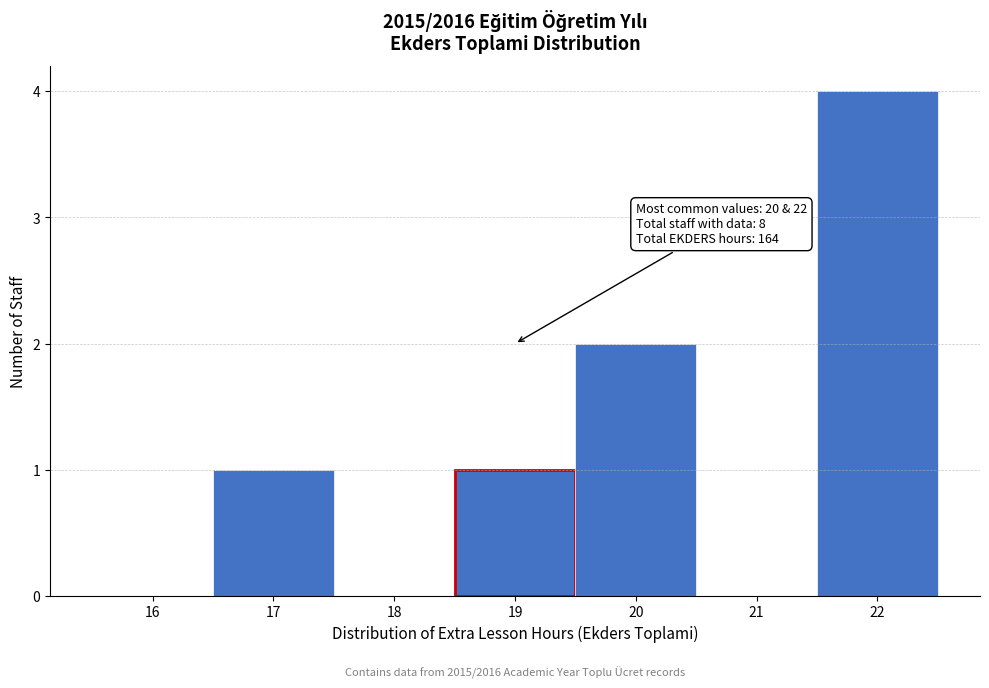

Reading left to right, transcribe all the data shown in this chart.

16=0	17=1	18=0	19=1	20=2	21=0	22=4